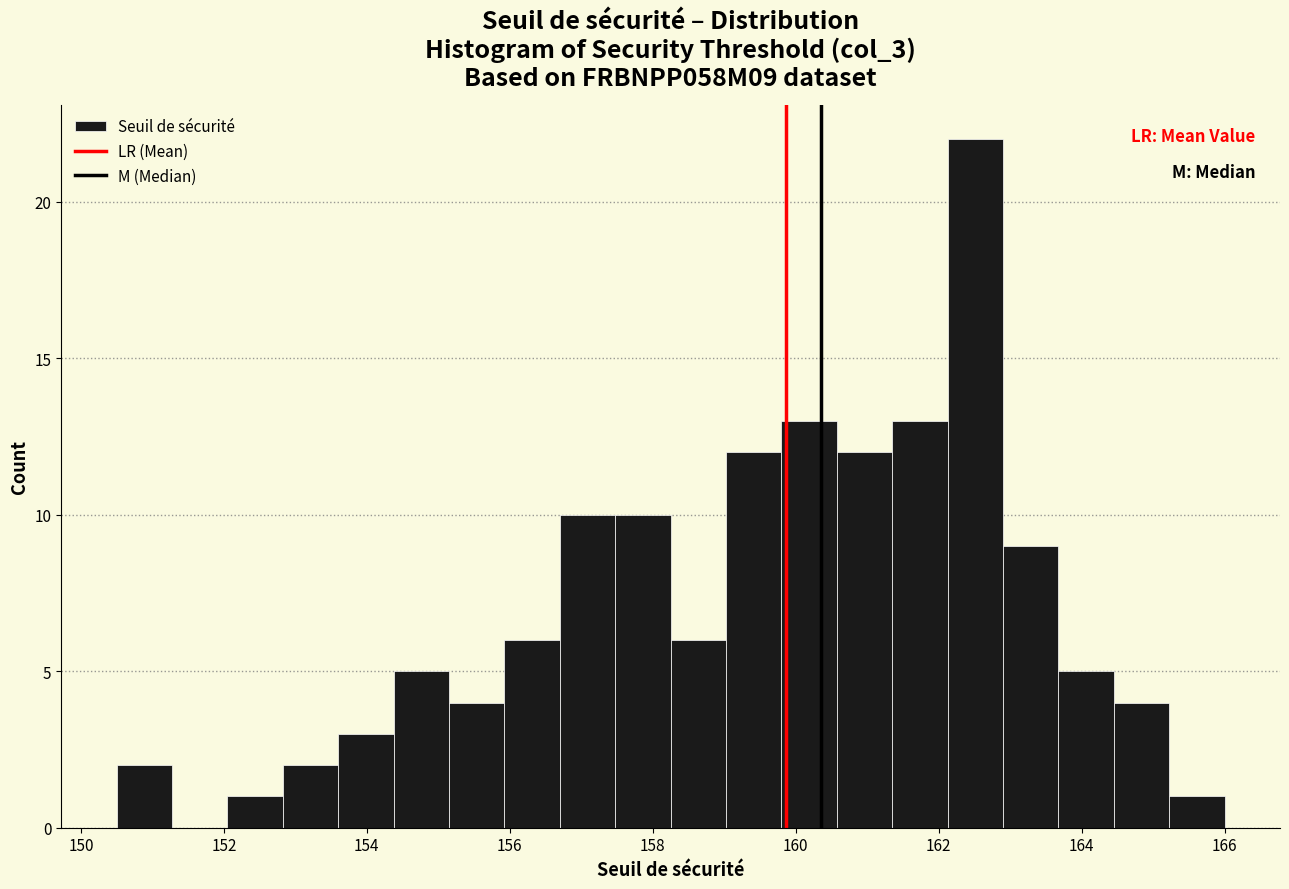

Read against the x-axis, roughly where is the centre of the tallest bar?

162.6